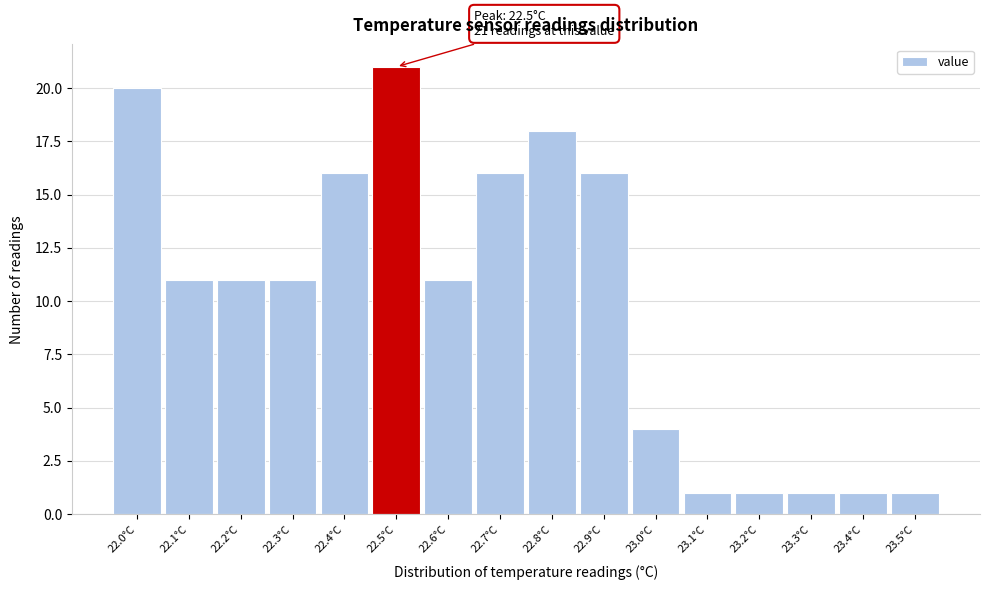

Which range on the x-axis has the tallest bar?

22.45 to 22.55